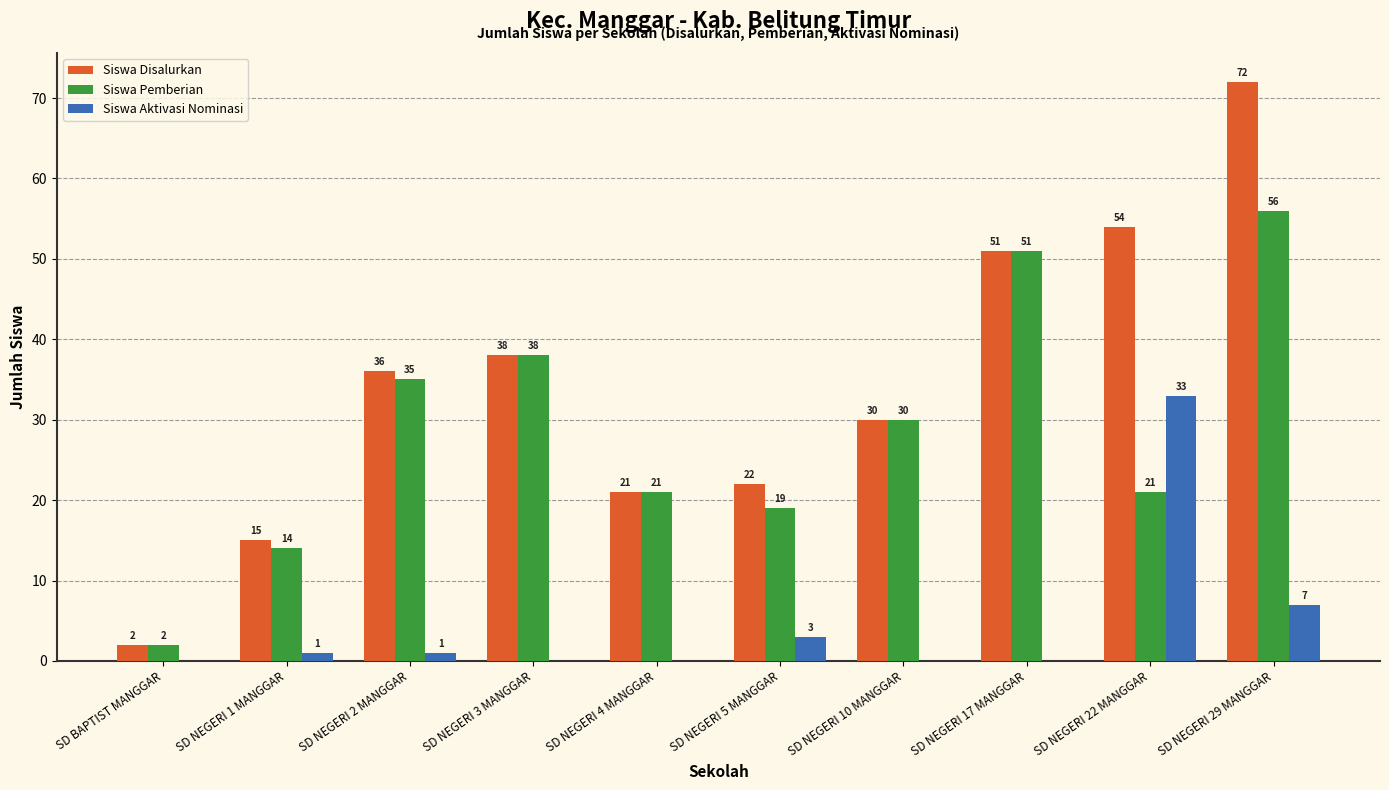

What is the spread (max minus min) of values at SD NEGERI 22 MANGGAR?

33